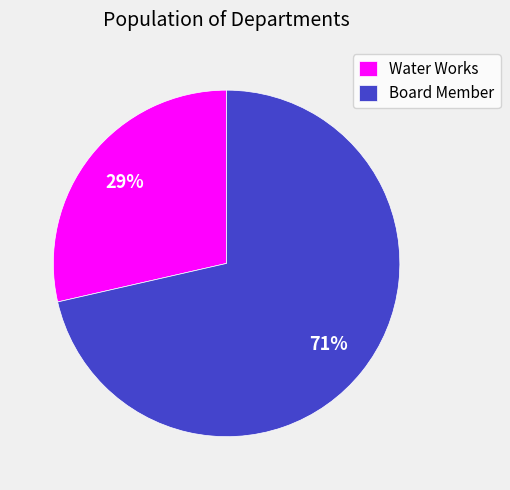

What is the ratio of the value at Water Works to the value at Board Member?

0.4